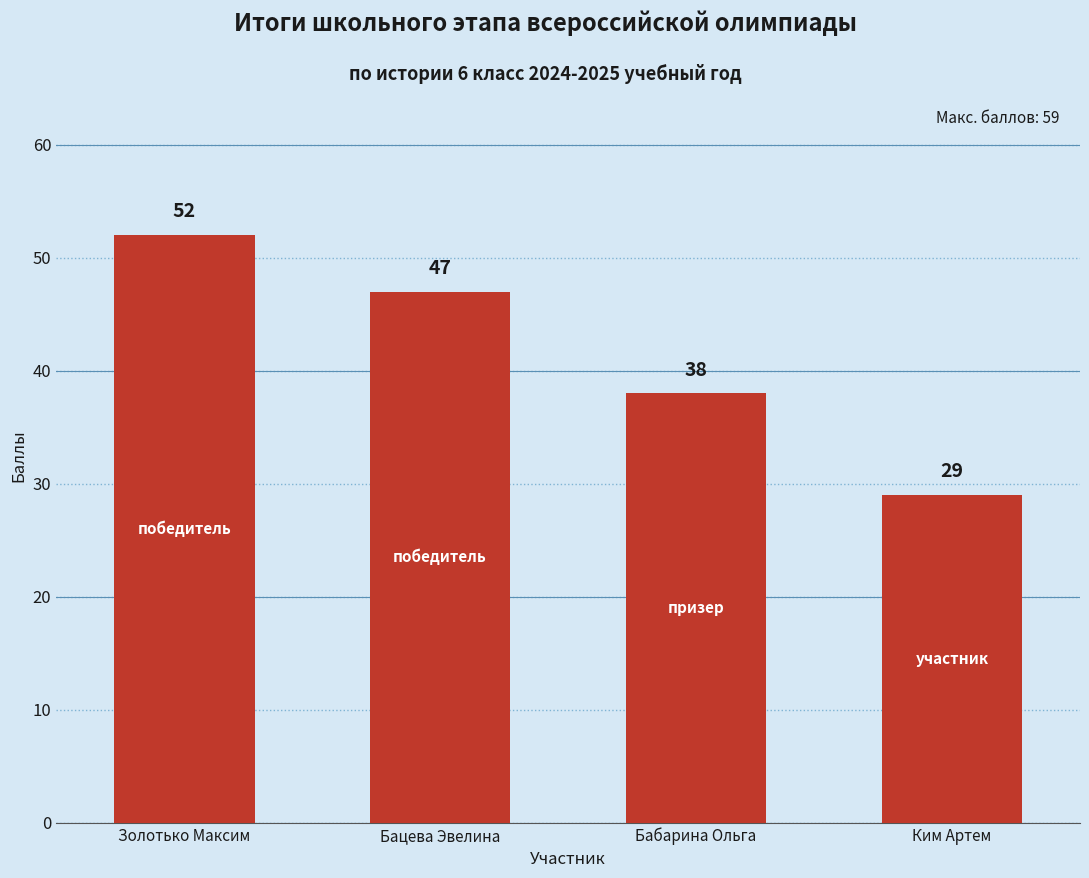

What is the change in value from Золотько Максим to Бабарина Ольга?

-14